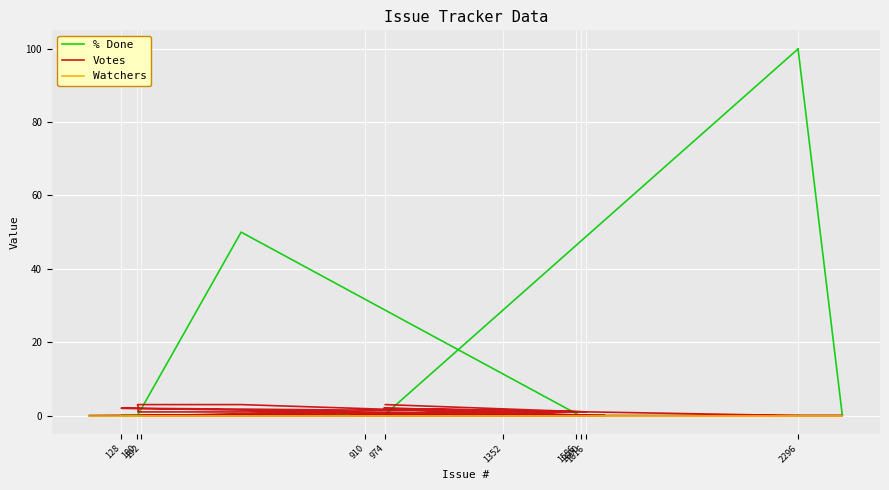

True or false: Votes has more than 2 interior local peaks.

False